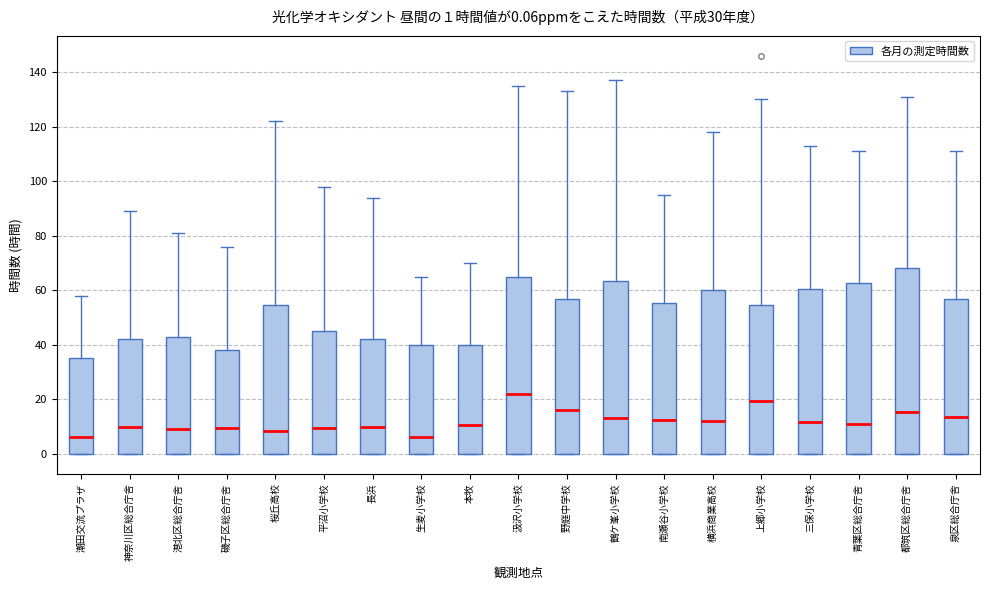

Which box is the tallest, from its lower edge to its upper edge?

都筑区総合庁舎